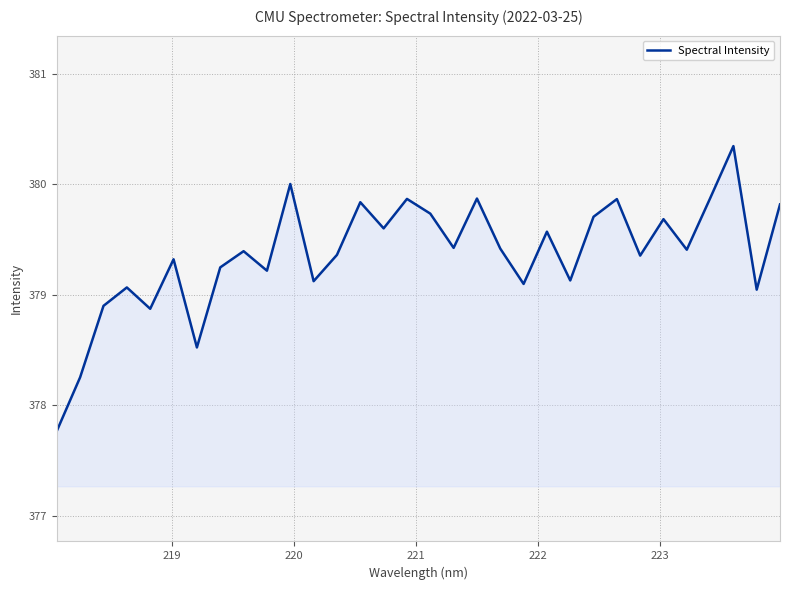

What is the difference between the maximum and minimum values?

2.6